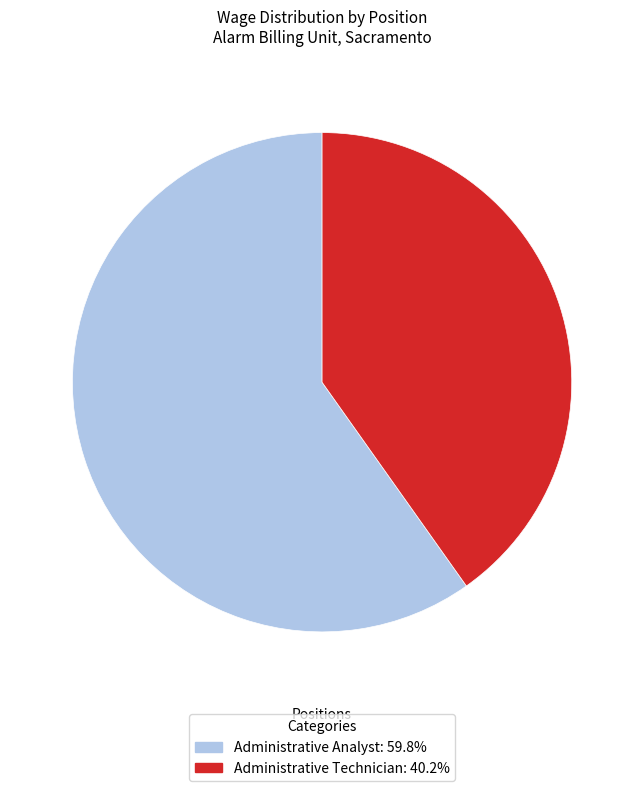

Approximately how many times larger is the value at Administrative Technician compared to Administrative Analyst?

0.7